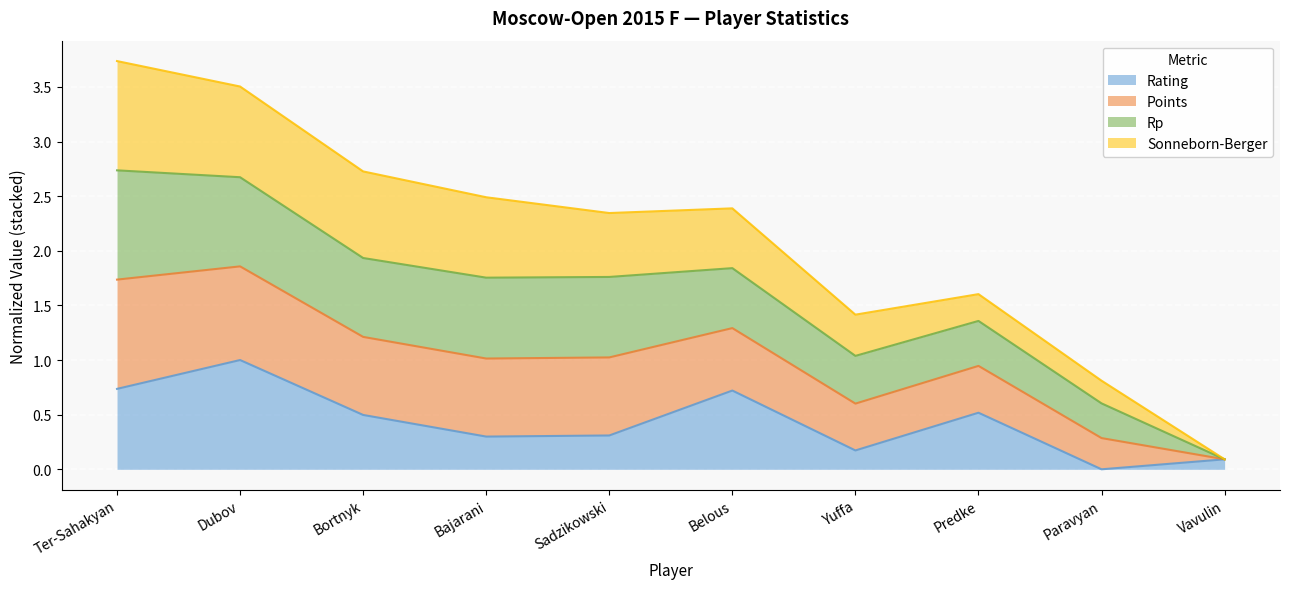

True or false: Rating and Points cross at least once.

False